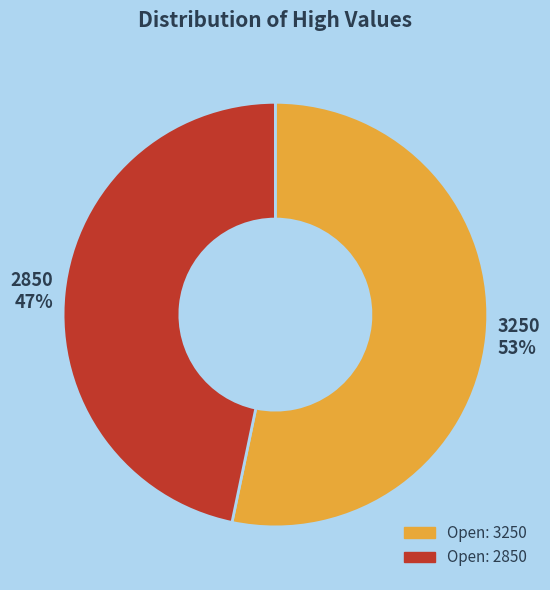

True or false: 3250 accounts for 44% of the total.

False